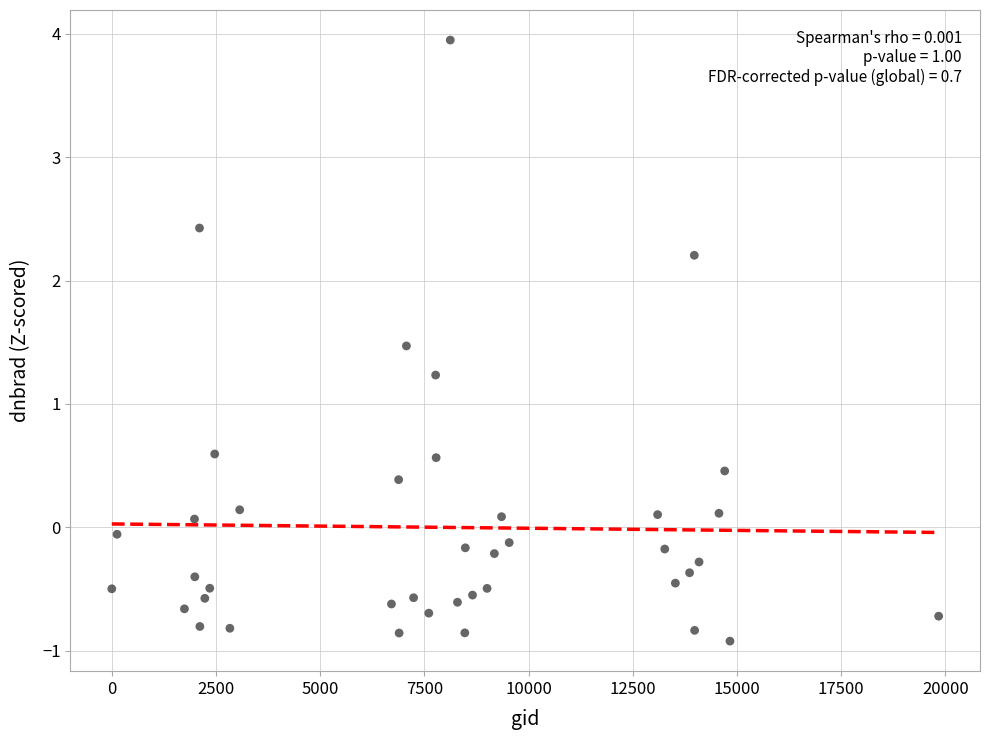

What is the range of Y values (max minus min)?

4.9